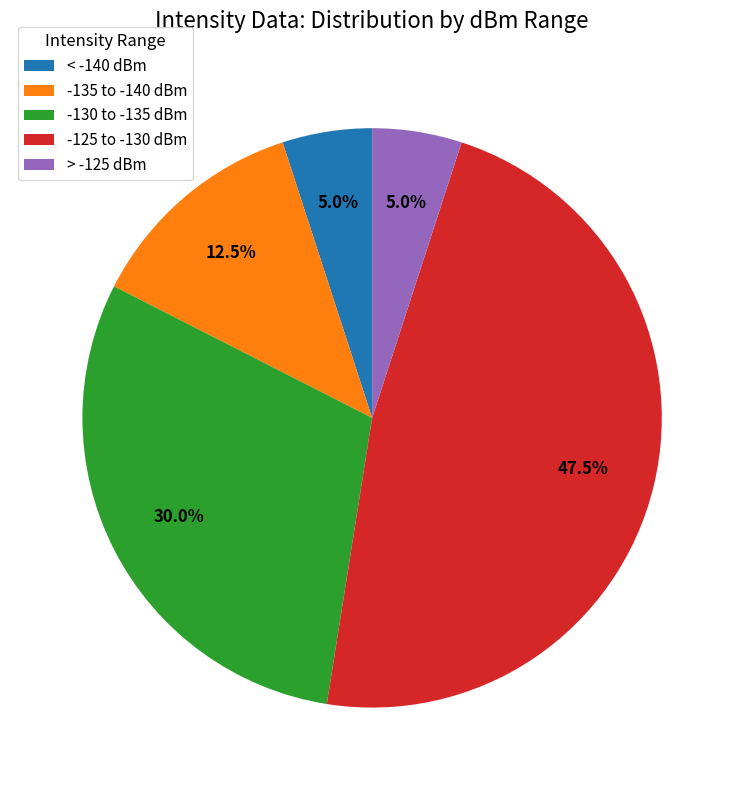

Which slice is the largest?

-125 to -130 dBm